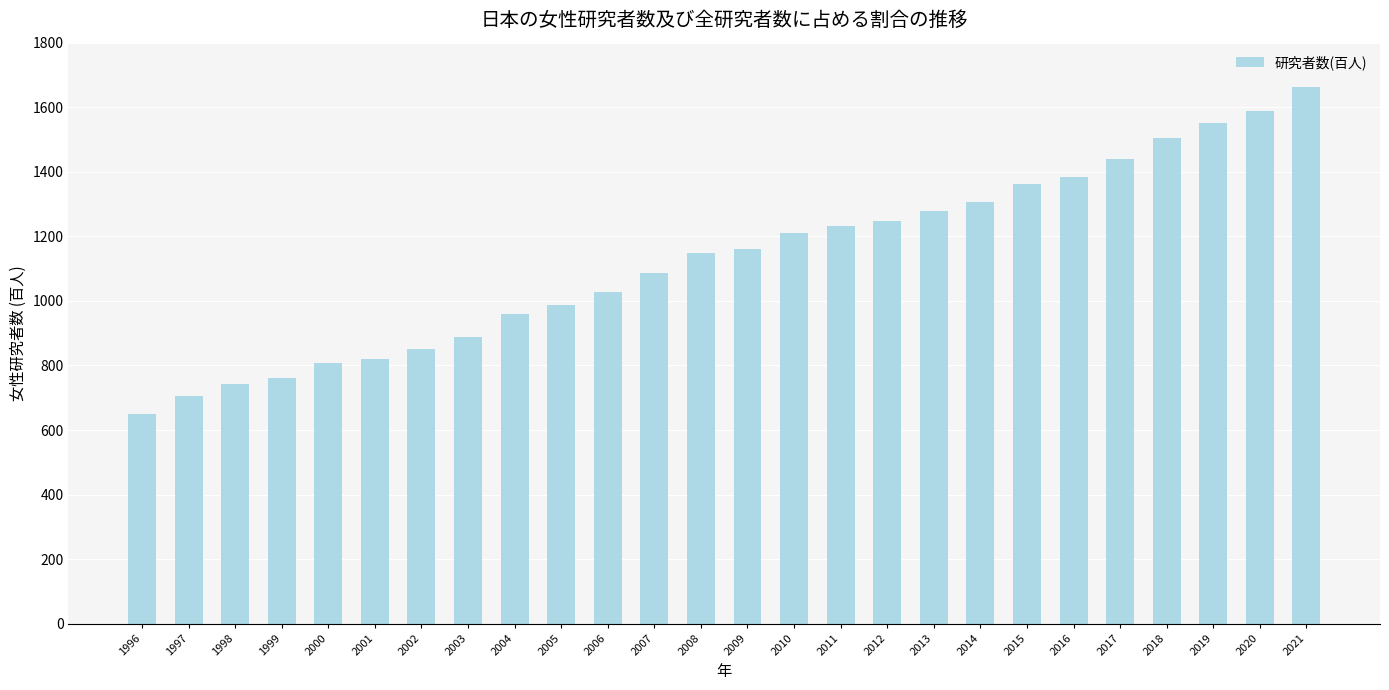

At which category does the chart reach its minimum across all series?

1996